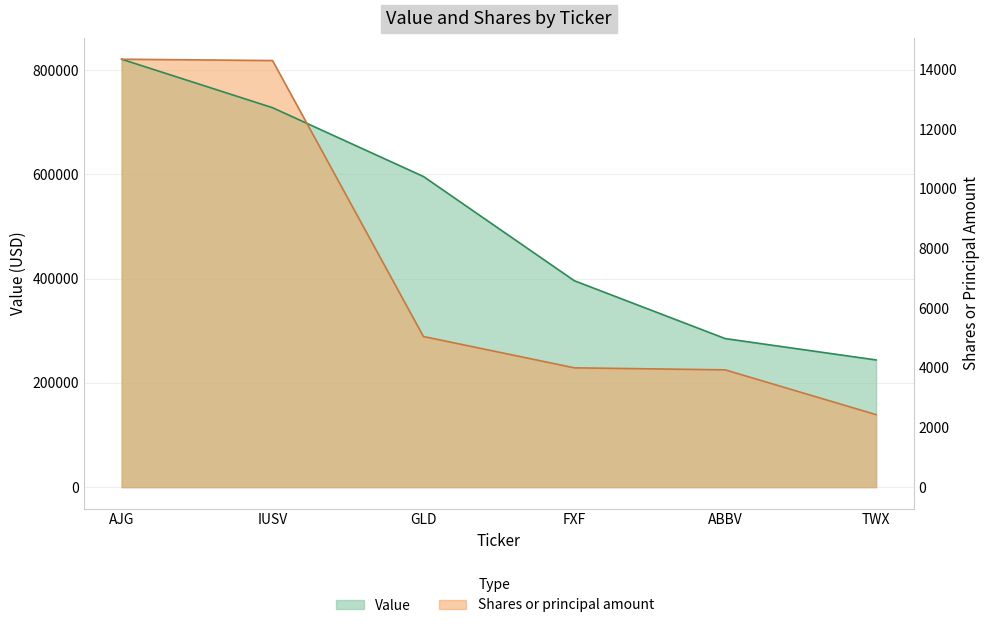

True or false: Shares or principal amount has a value of 155982.5 at ABBV.

False